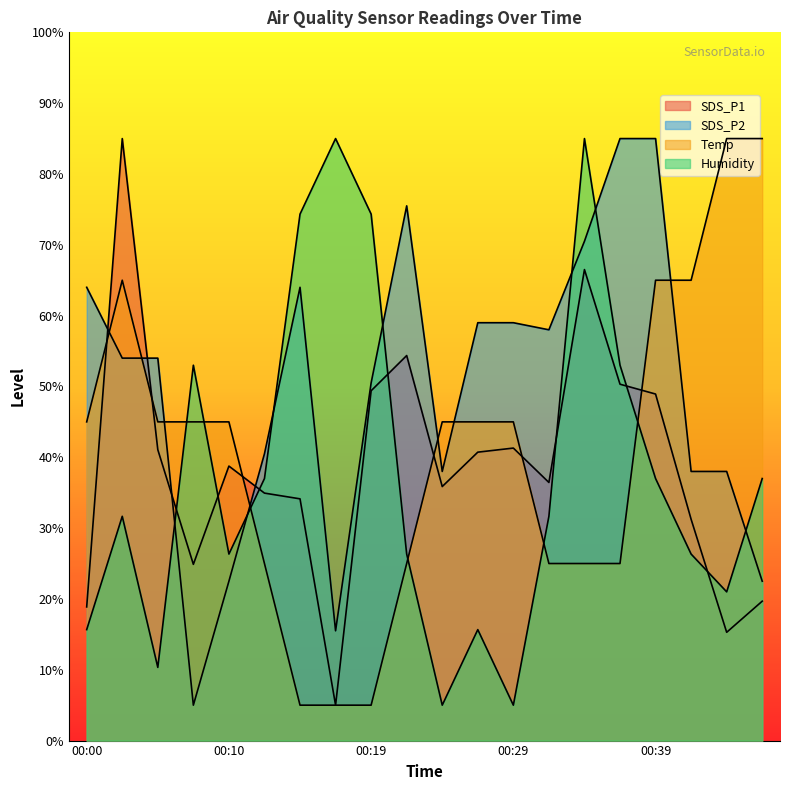

List the series in order of their peak value, lowest first.

SDS_P1, SDS_P2, Temp, Humidity